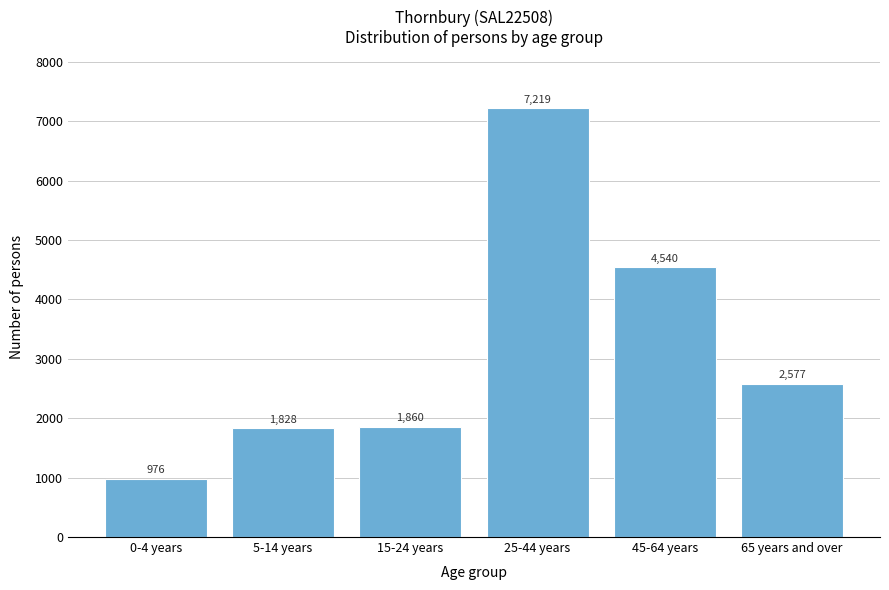

Reading left to right, list all the values displayed in this chart.

0-4 years=976	5-14 years=1828	15-24 years=1860	25-44 years=7219	45-64 years=4540	65 years and over=2577